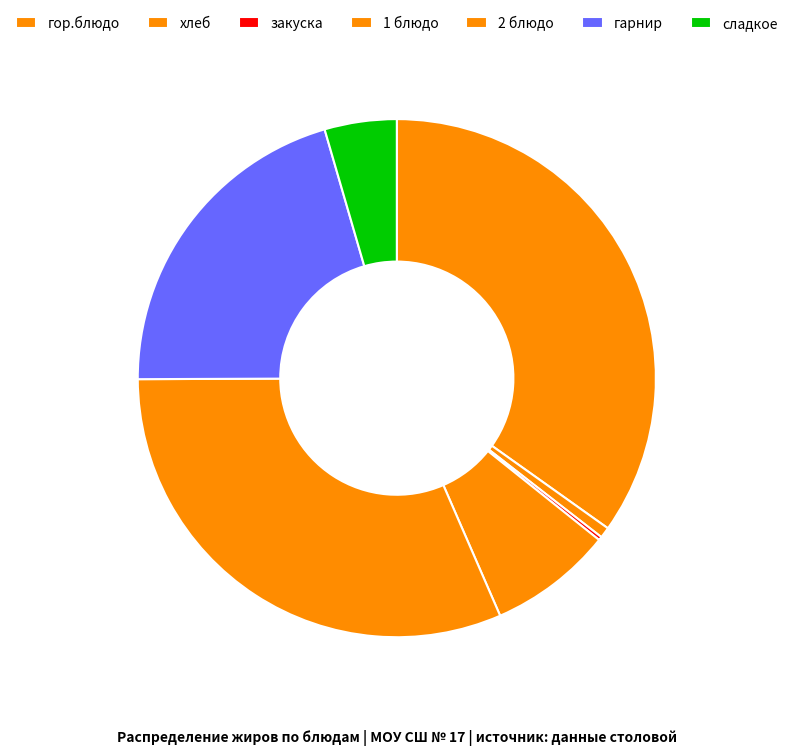

Which slice is the largest?

гор.блюдо